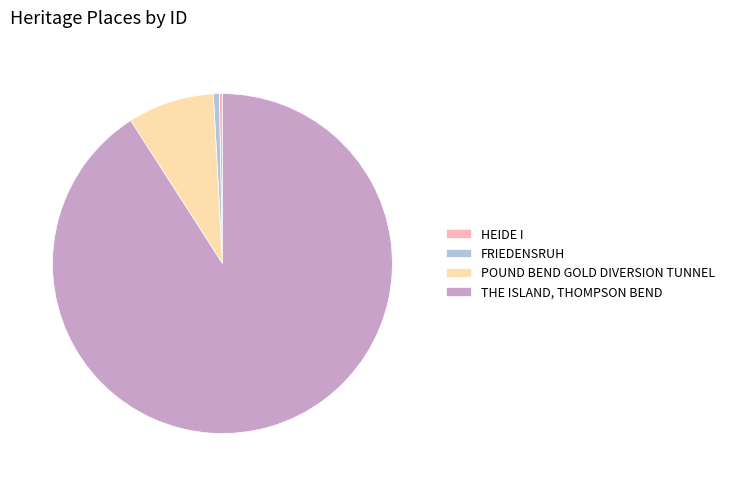

Which slice is the largest?

THE ISLAND, THOMPSON BEND